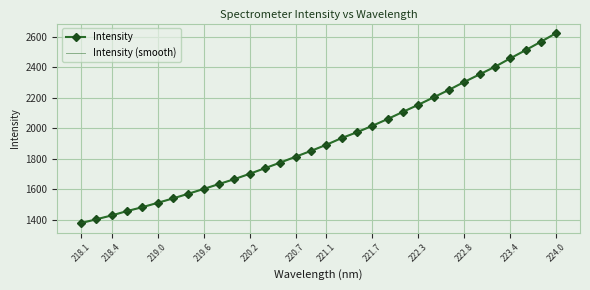

What is the lowest value of the Intensity series?

1379.2